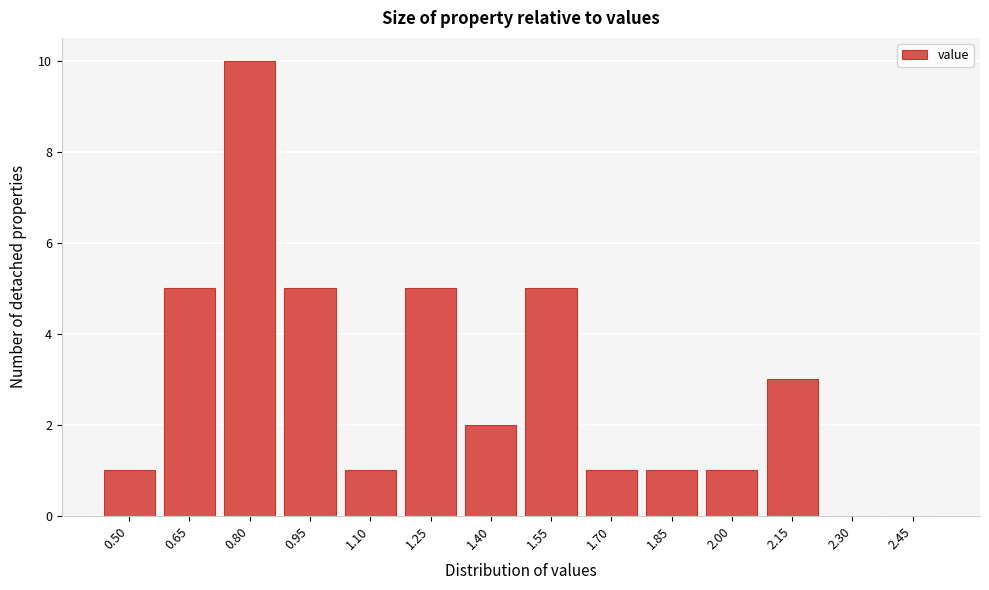

Reading right to left, what are all the values shown in this chart?

2.45=0	2.30=0	2.15=3	2.00=1	1.85=1	1.70=1	1.55=5	1.40=2	1.25=5	1.10=1	0.95=5	0.80=10	0.65=5	0.50=1